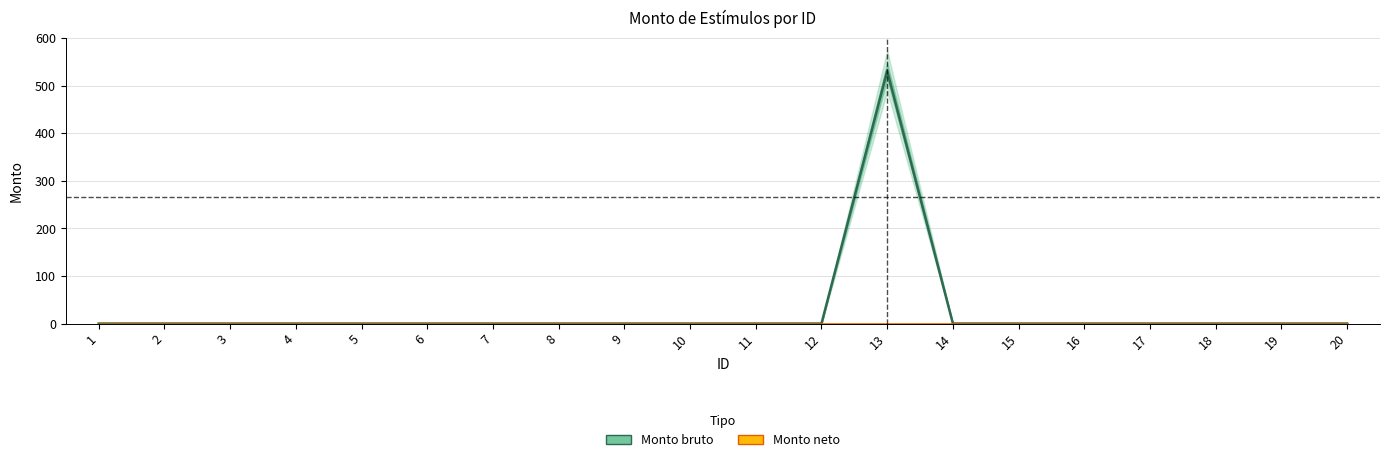

List the series in order of their overall mean, highest first.

Monto bruto, Monto neto